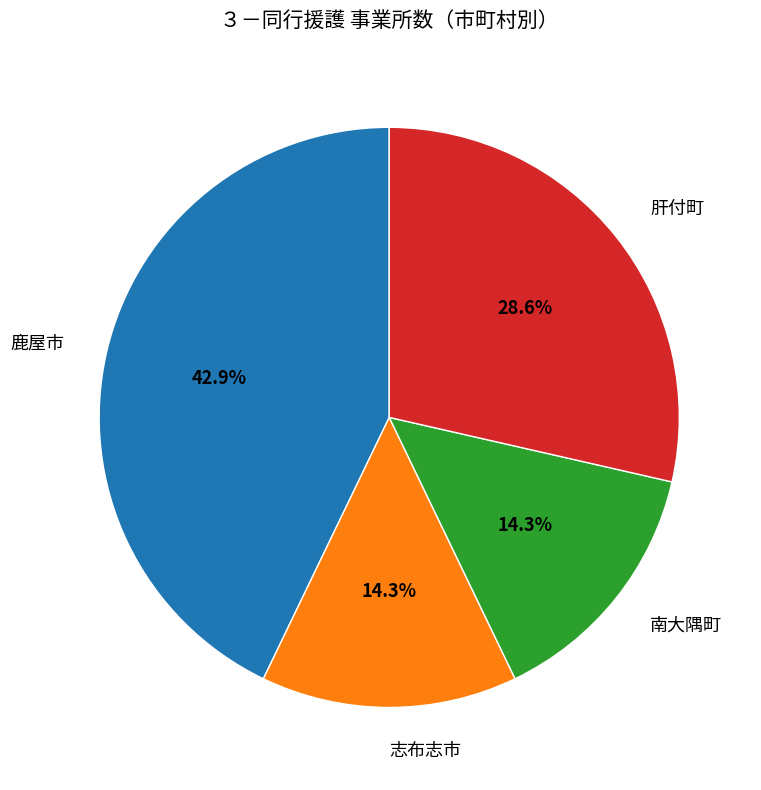

Is the sum of 肝付町 and 南大隅町 greater than half?

No